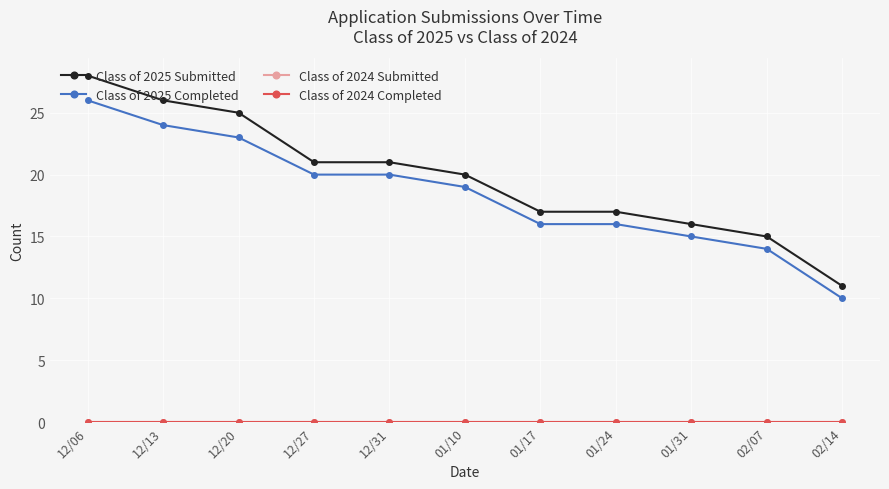

Is this an area chart (filled region under the line)?

No